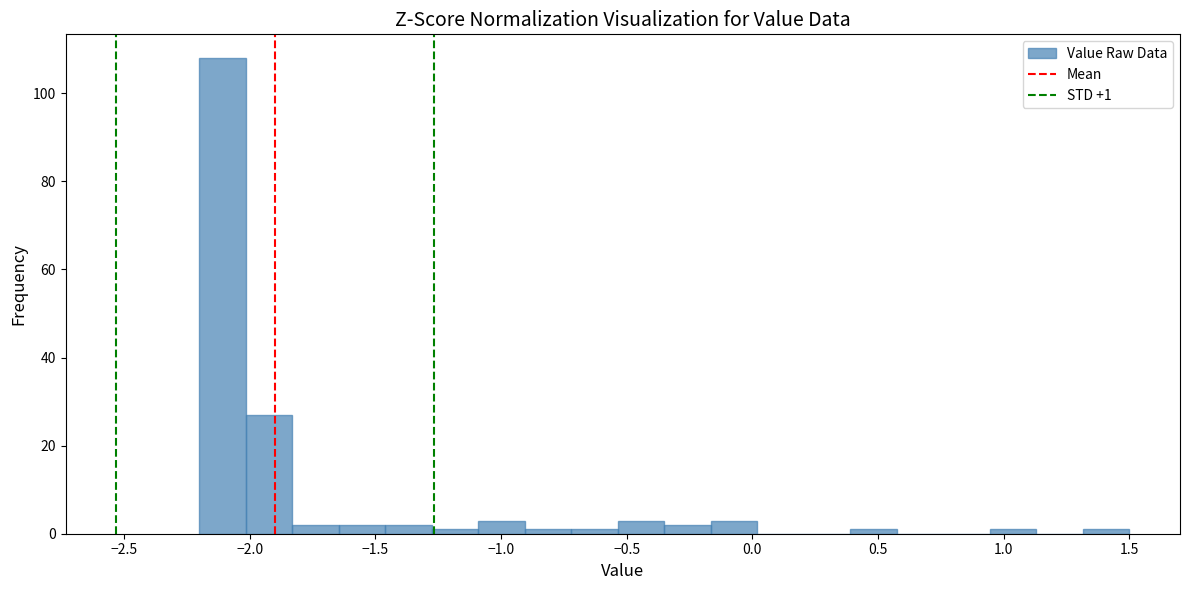

Read against the x-axis, roughly where is the centre of the tallest bar?

-2.10